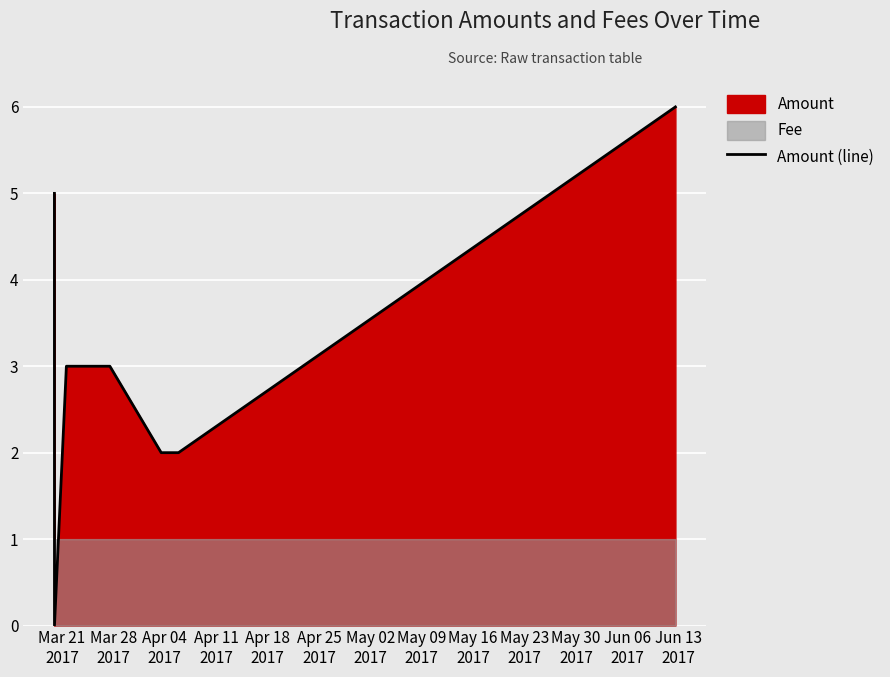

What is the highest value of the Amount (line) series?

6